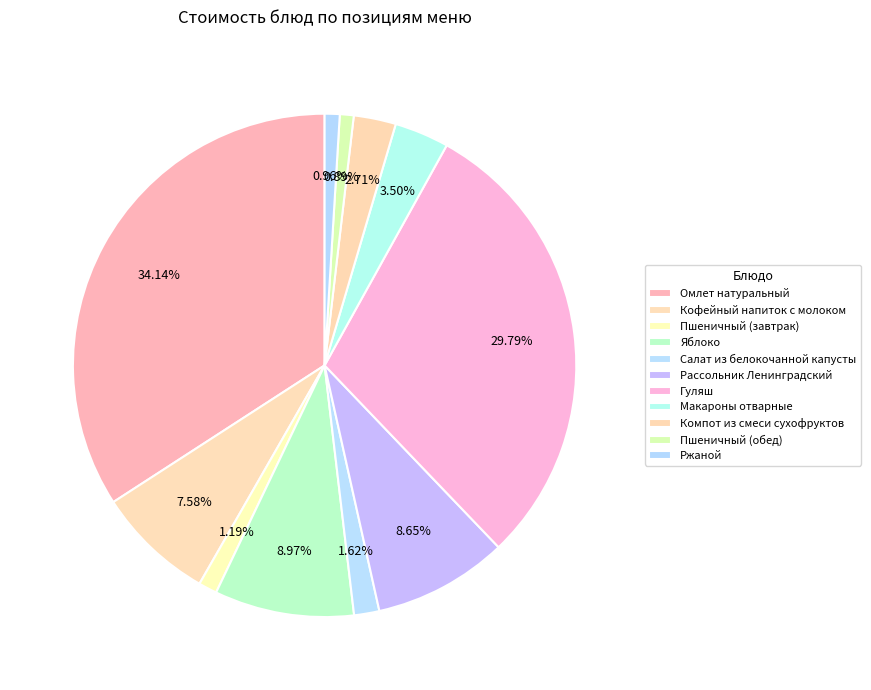

The Кофейный напиток с молоком slice represents 8% of the pie. True or false?

True